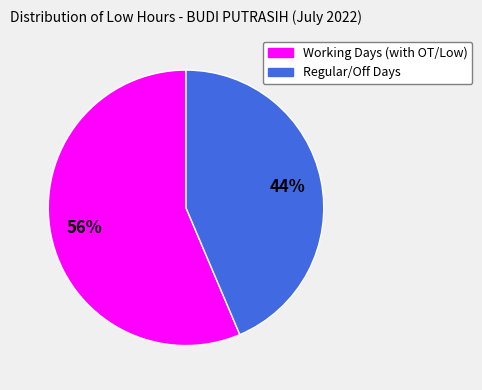

To the nearest percent, what is the average slice percentage?

50%